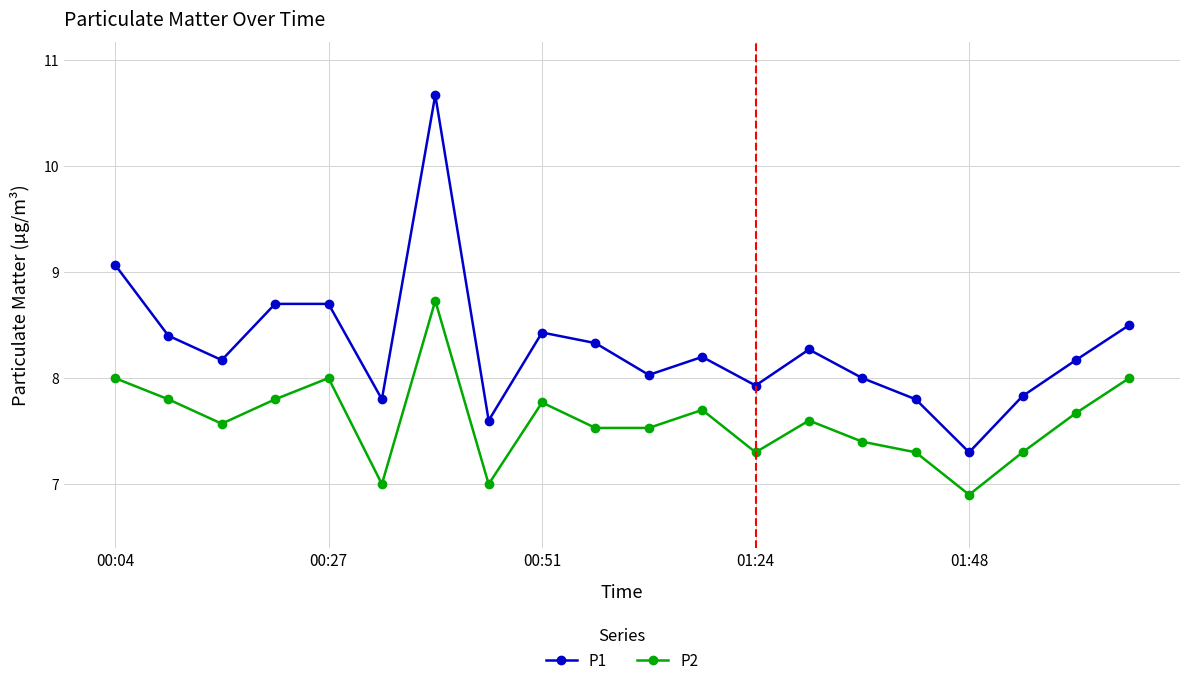

What is the value of the P1 point at the 15th from the left?

8.0